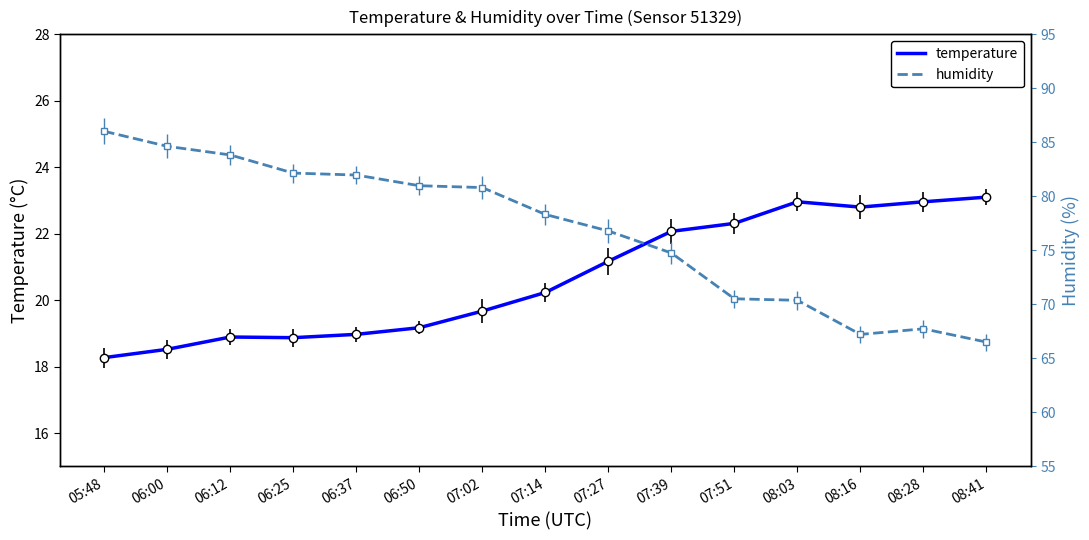

The value of temperature at 06:25 is 8.1. True or false?

False